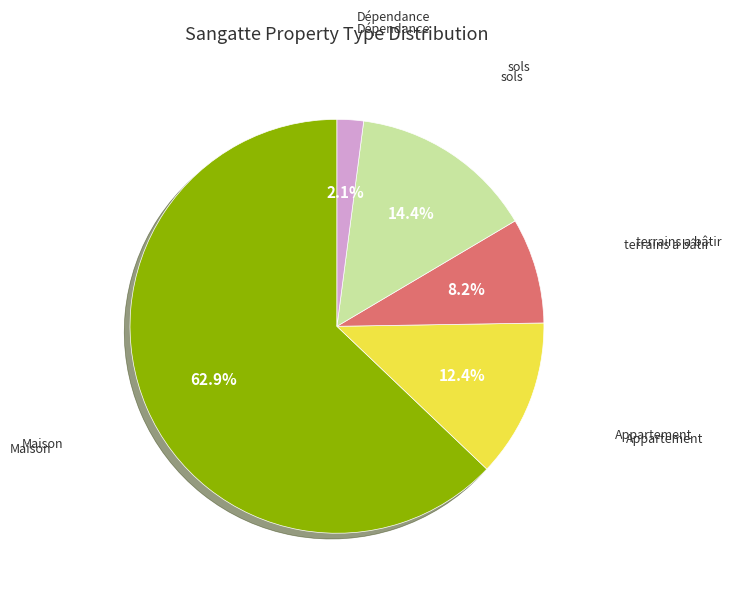

Is the sum of Dépendance and terrains a bâtir greater than half?

No